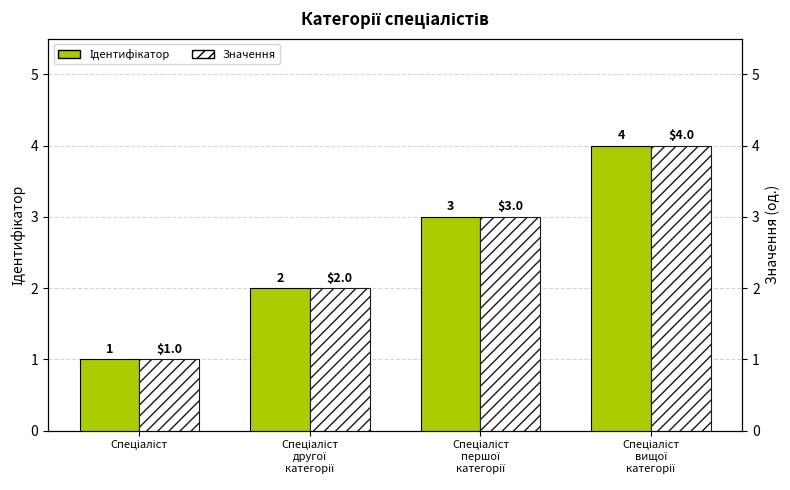

How many bars are there in each group?

2